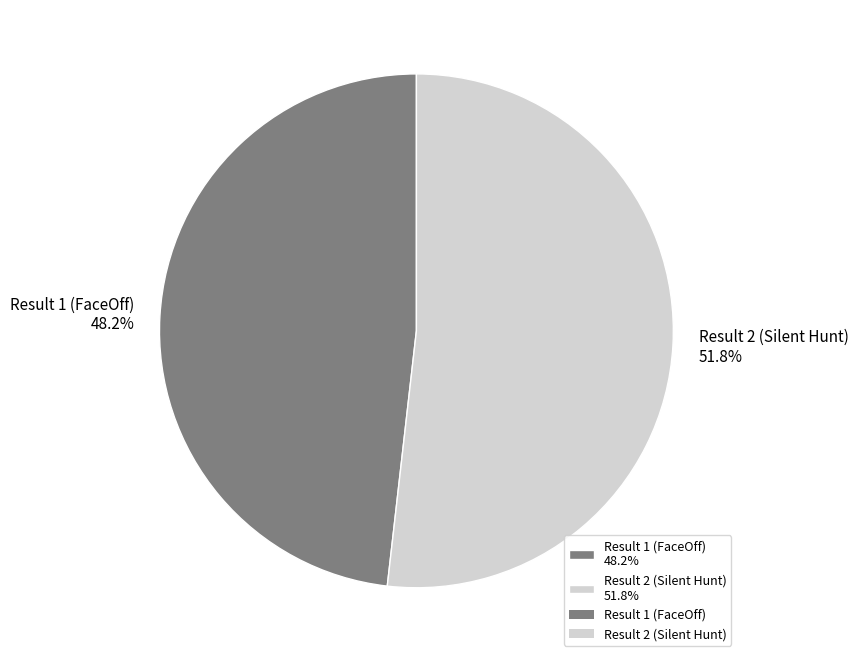

To the nearest percent, what portion does Result 2 (Silent Hunt) represent?

52%